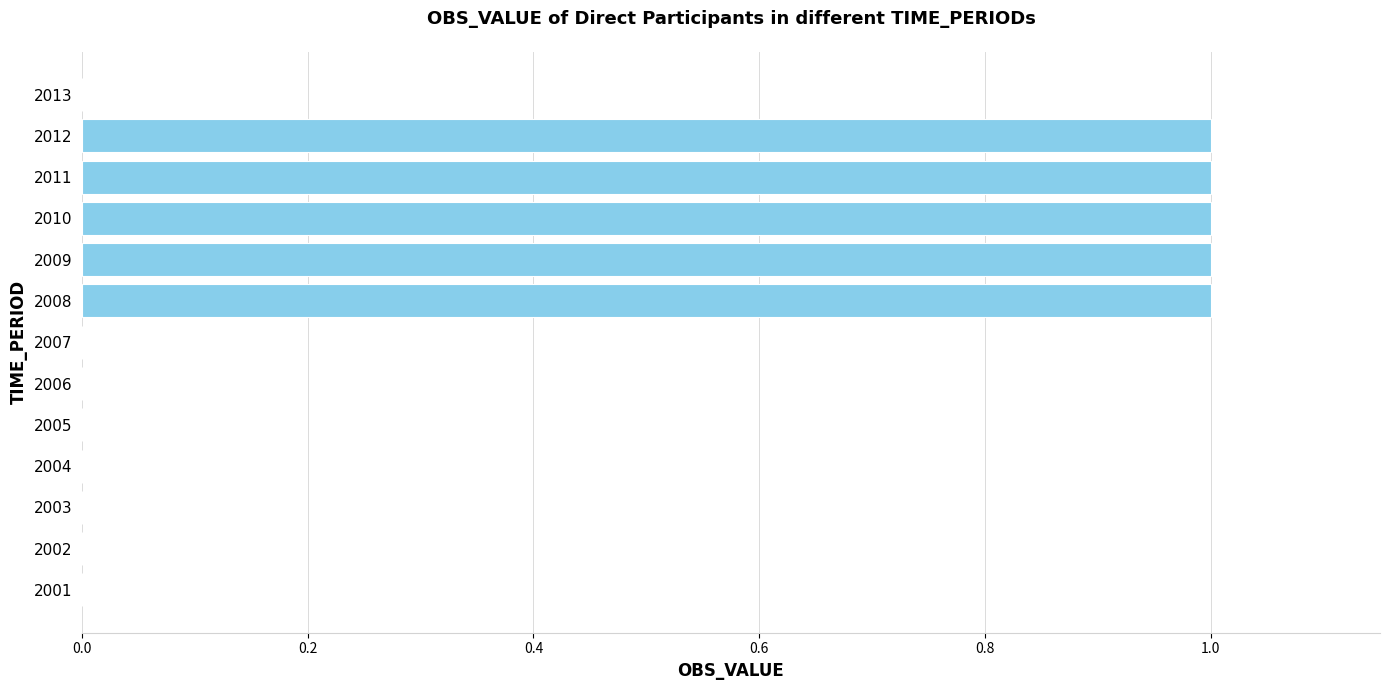

Is it true that the value at 2013 is 0?

True